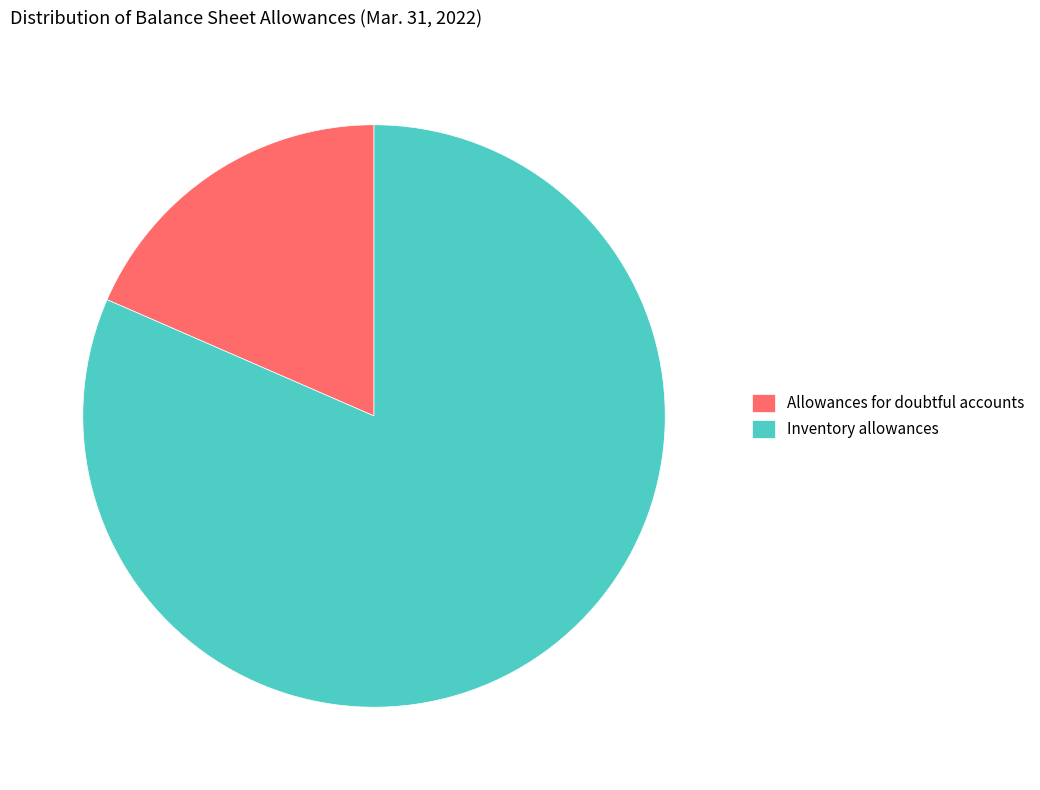

Is the sum of Allowances for doubtful accounts and Inventory allowances greater than half?

Yes